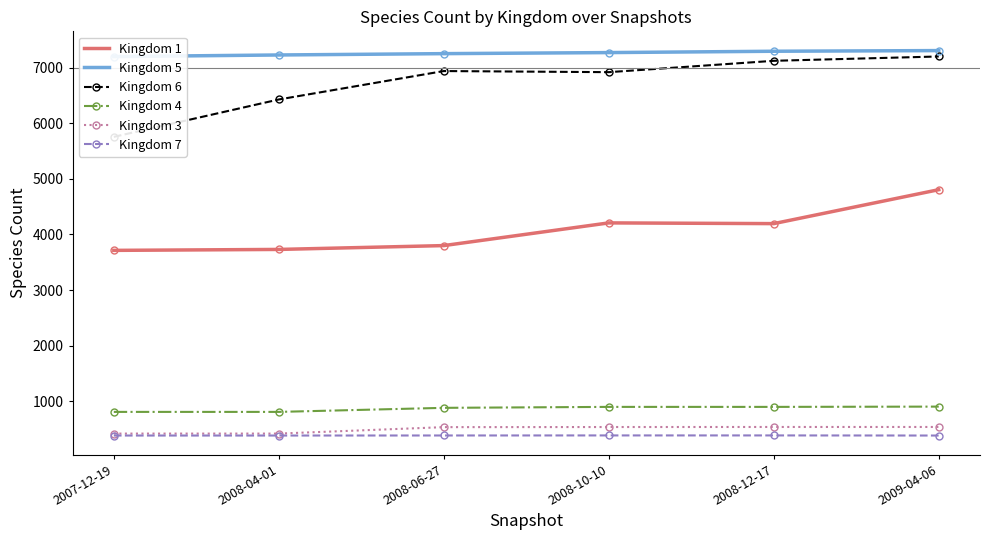

Which has a higher value, 2008-06-27 or 2008-10-10?

2008-10-10